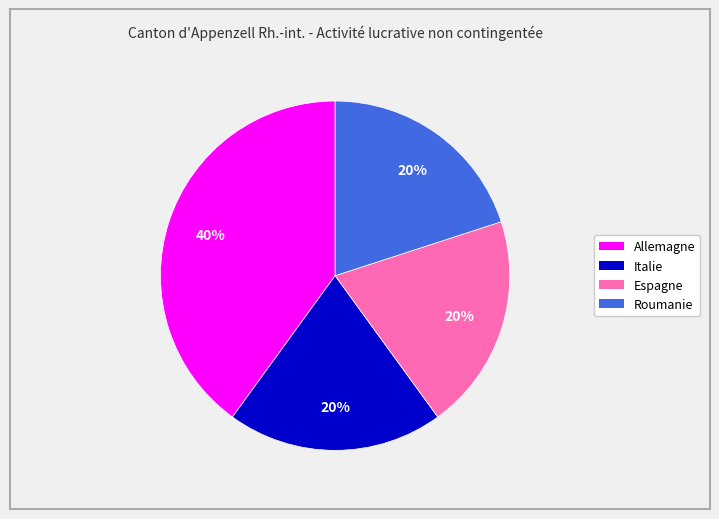

Which slice is the largest?

Allemagne